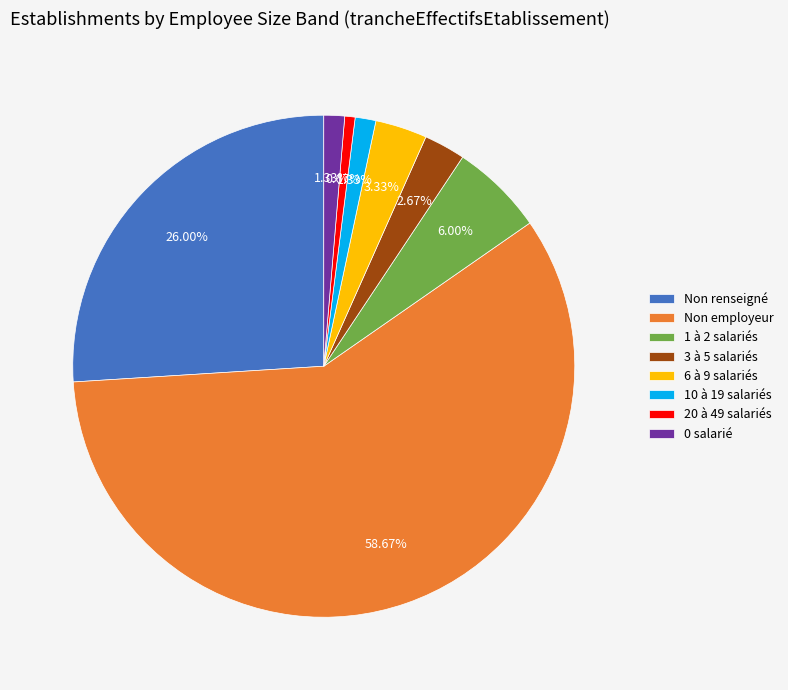

What is the majority slice?

Non employeur